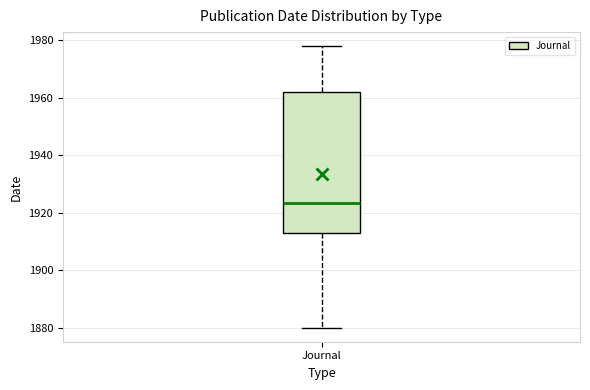

Transcribe this box plot: give where the median line is, the range the box spans, and where the two whiskers end, as read against the y-axis. The values are not printed on the chart, so give them approximately, as read against the axis.

median 1924, box 1914 to 1962, whiskers 1880 to 1978